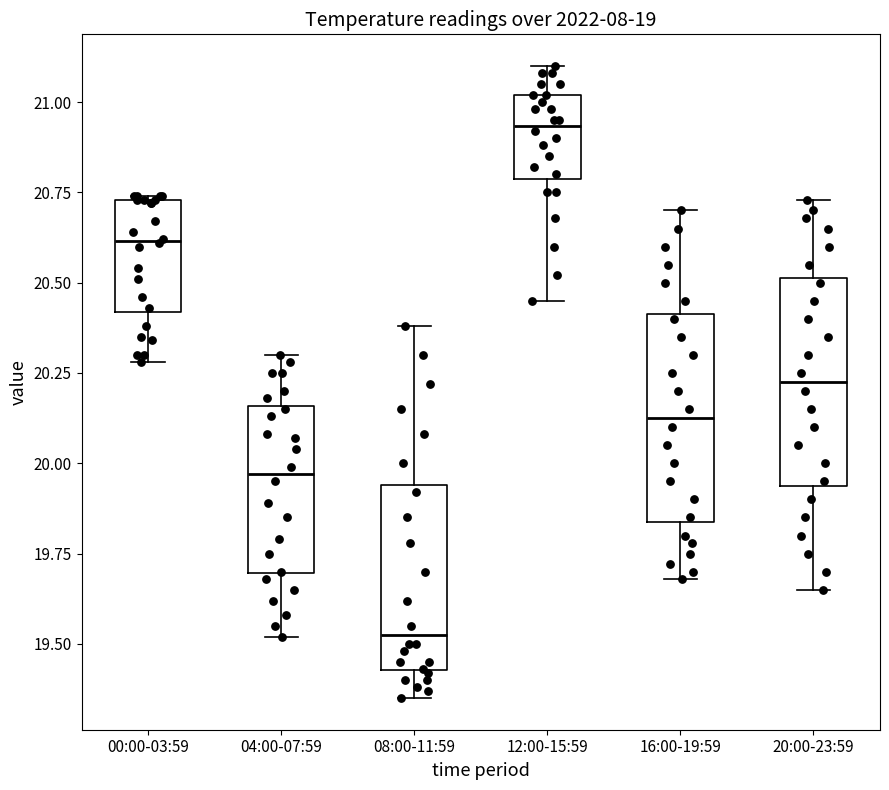

Where does the median line of the box for 12:00-15:59 sit on the y-axis? The values are not printed on the chart, so give them approximately, as read against the axis.

20.95